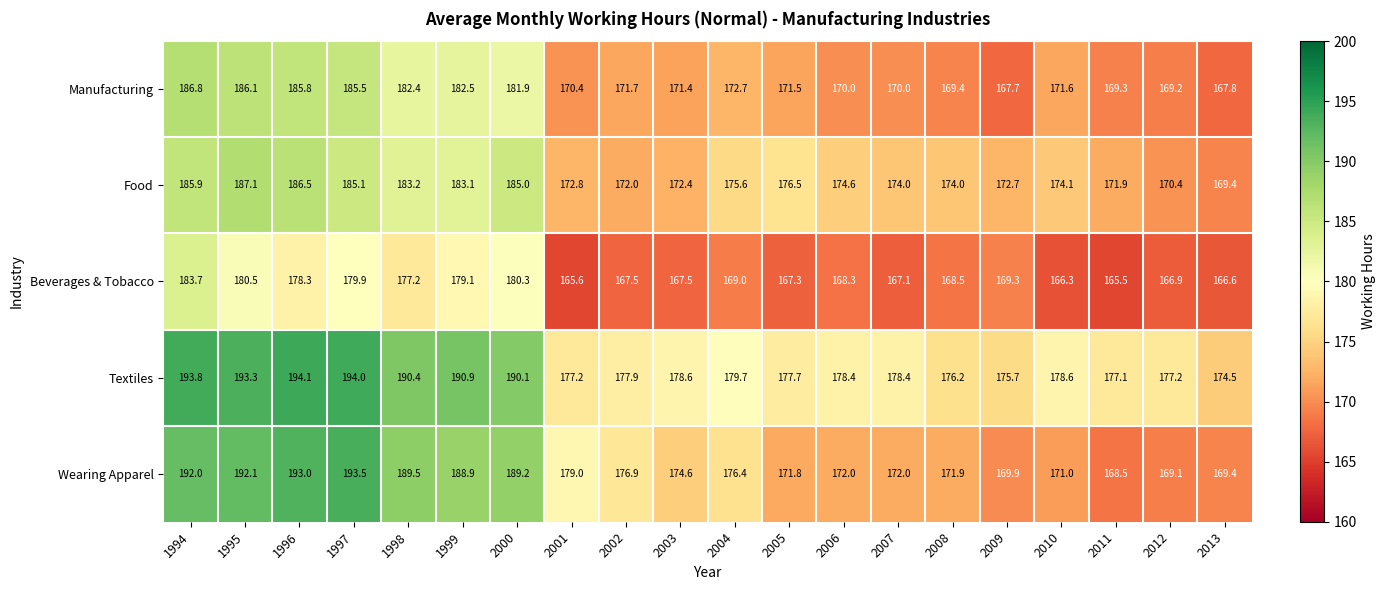

At 2005, list the series in order from largest to smallest.

Textiles, Food, Wearing Apparel, Manufacturing, Beverages & Tobacco